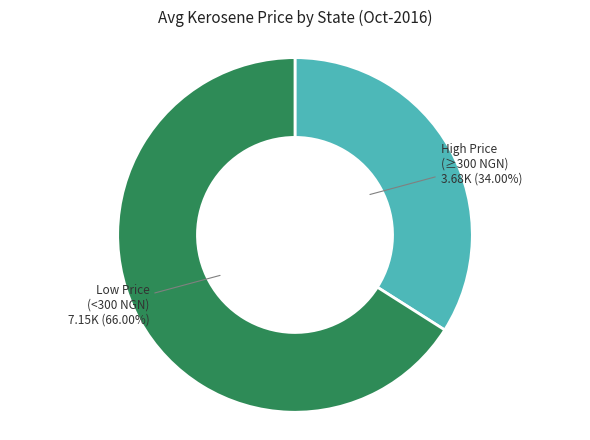

Is there any slice that represents more than half of the pie?

Yes